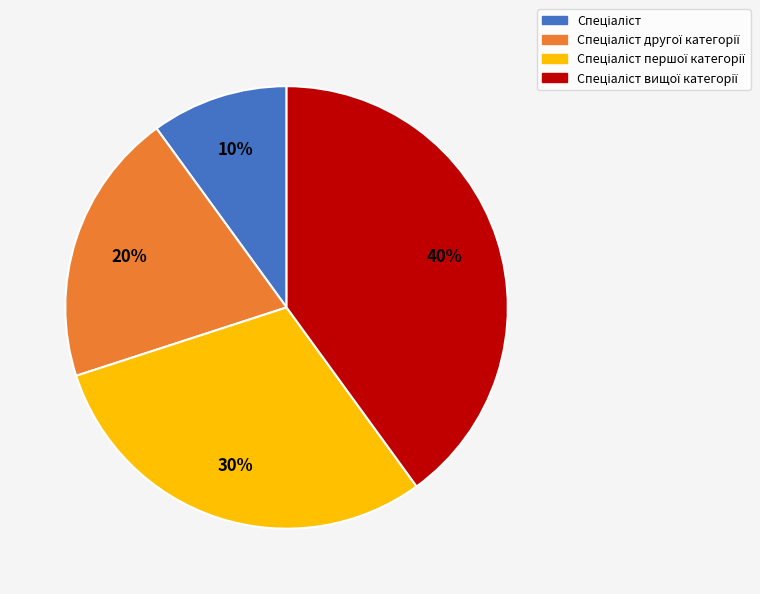

Is there any slice that represents more than half of the pie?

No